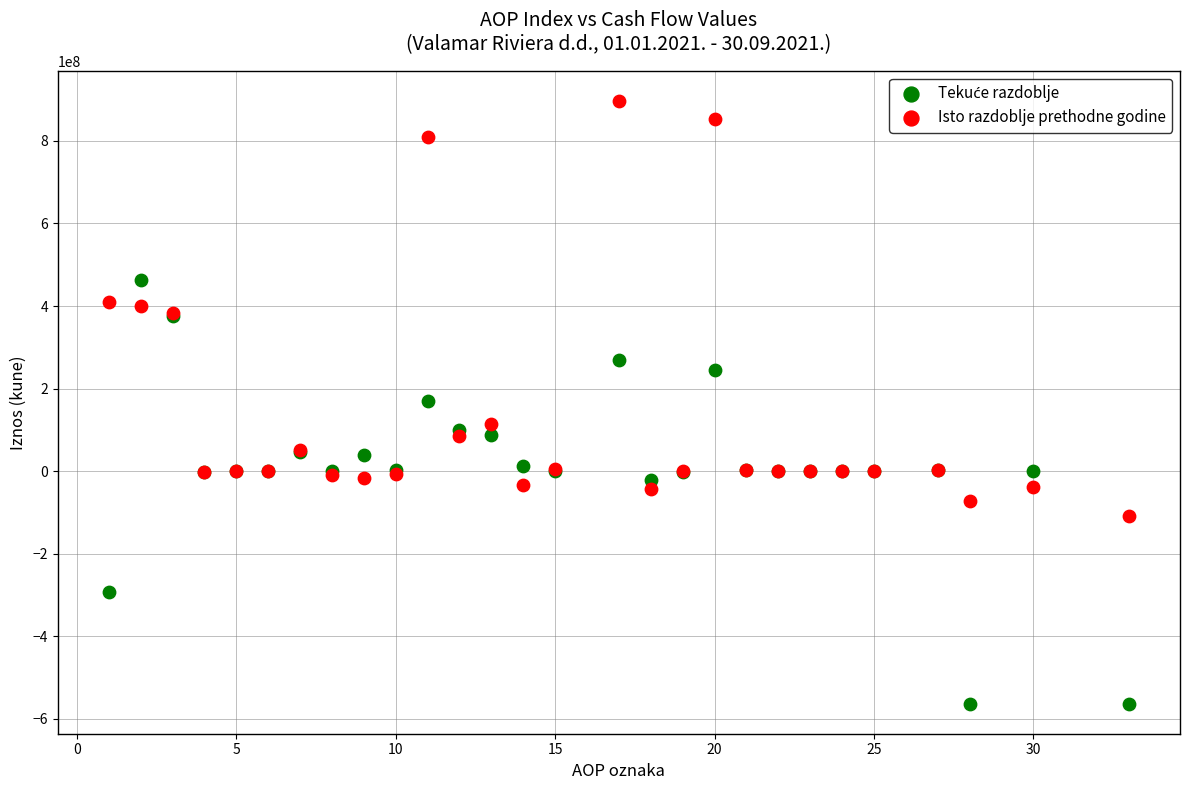

What is the X range (max minus min) for the scatter plot?

32